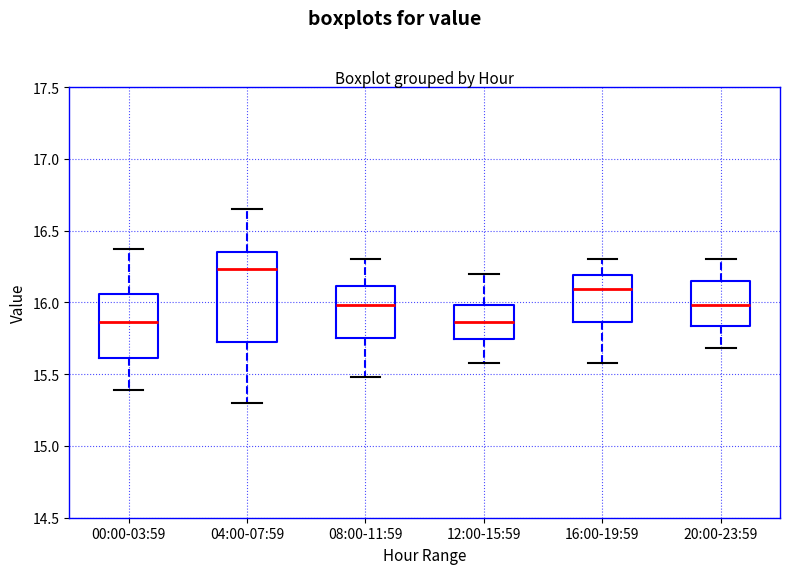

Where does the upper whisker of the box for 12:00-15:59 end on the y-axis? The values are not printed on the chart, so give them approximately, as read against the axis.

16.20